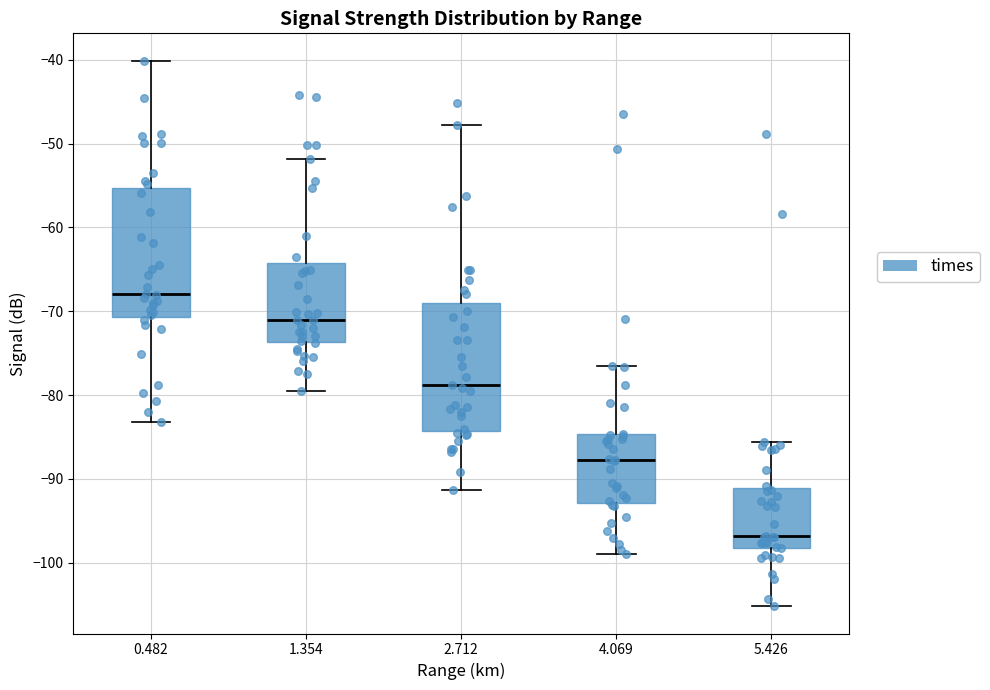

Reading left to right, transcribe this box plot: for each box, give where its median line is, the range the box spans, and where its two whiskers end, as read against the y-axis. The values are not printed on the chart, so give them approximately, as read against the axis.

0.482: median -68, box -71 to -55, whiskers -83 to -40
1.354: median -71, box -74 to -64, whiskers -79 to -52
2.712: median -79, box -84 to -69, whiskers -91 to -48
4.069: median -88, box -93 to -85, whiskers -99 to -76
5.426: median -97, box -98 to -91, whiskers -105 to -86